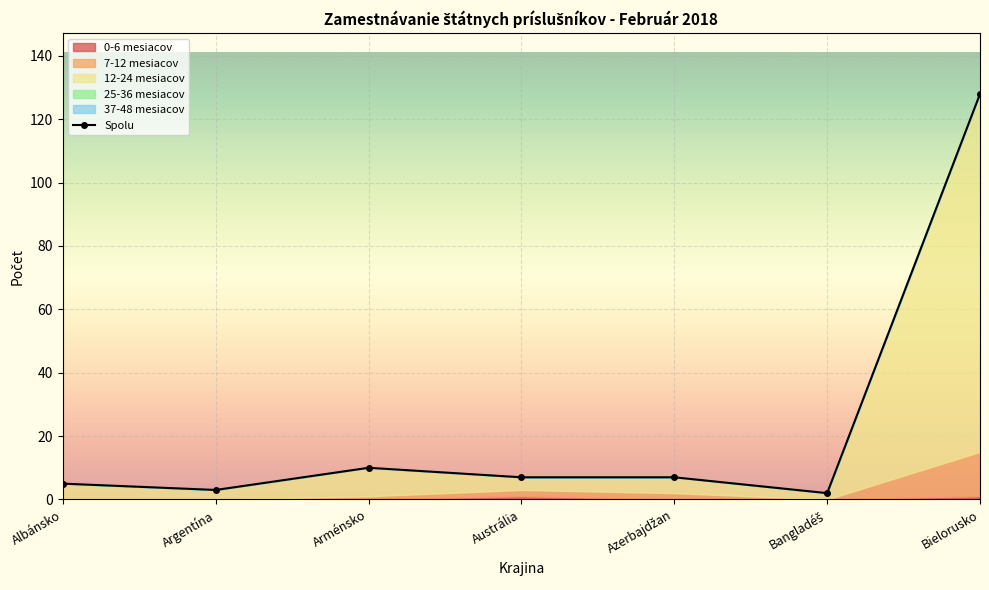

Is it true that 37-48 mesiacov equals 0 at Azerbajdžan?

True